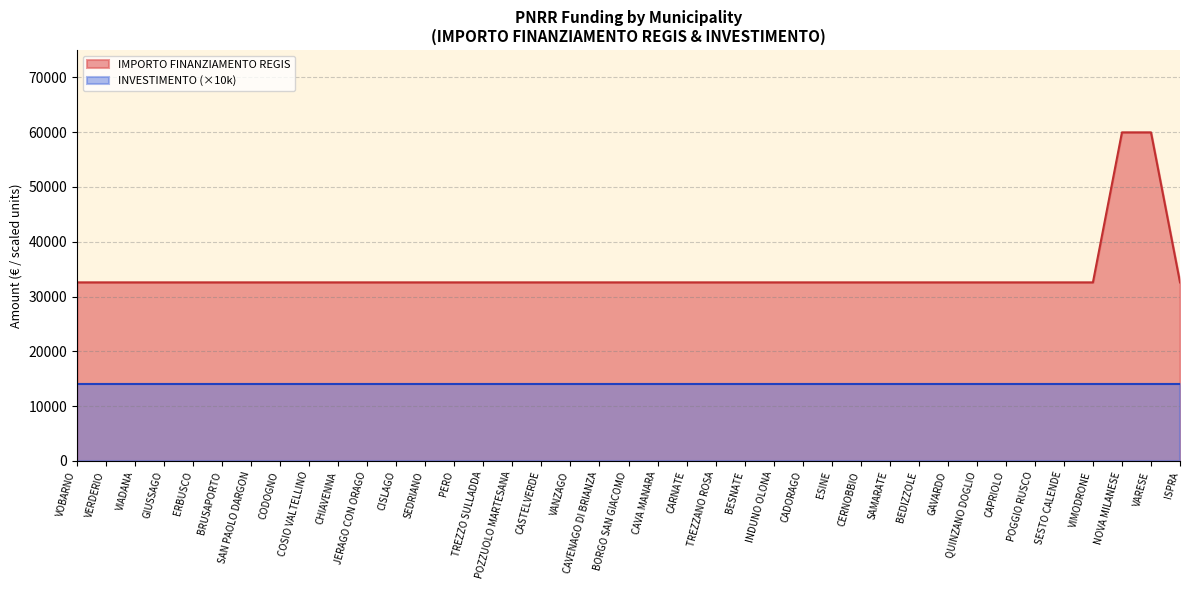

Is it true that the value at QUINZANO DOGLIO is 32589?

True